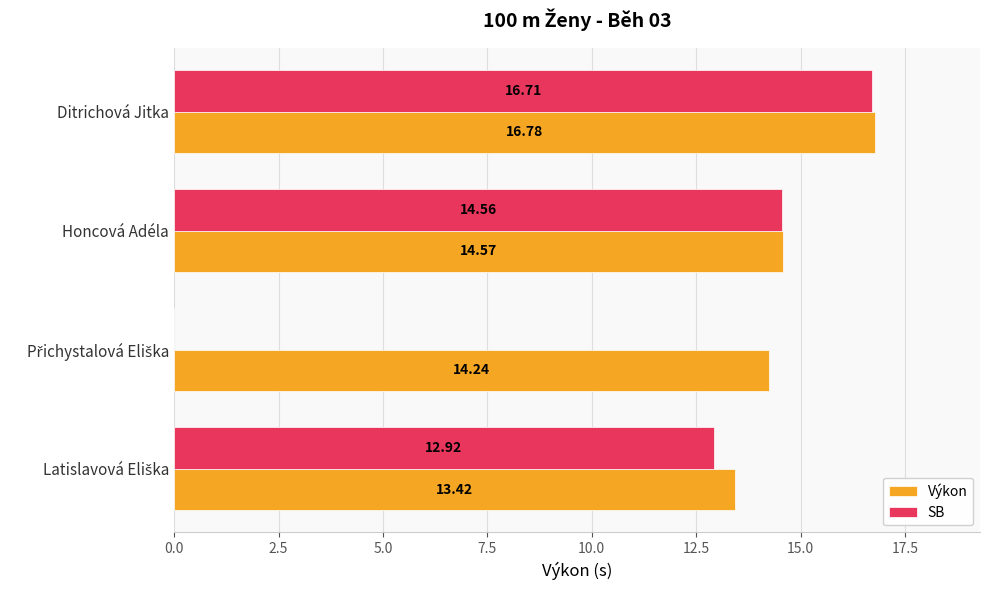

At which label does SB reach its peak?

Ditrichová Jitka